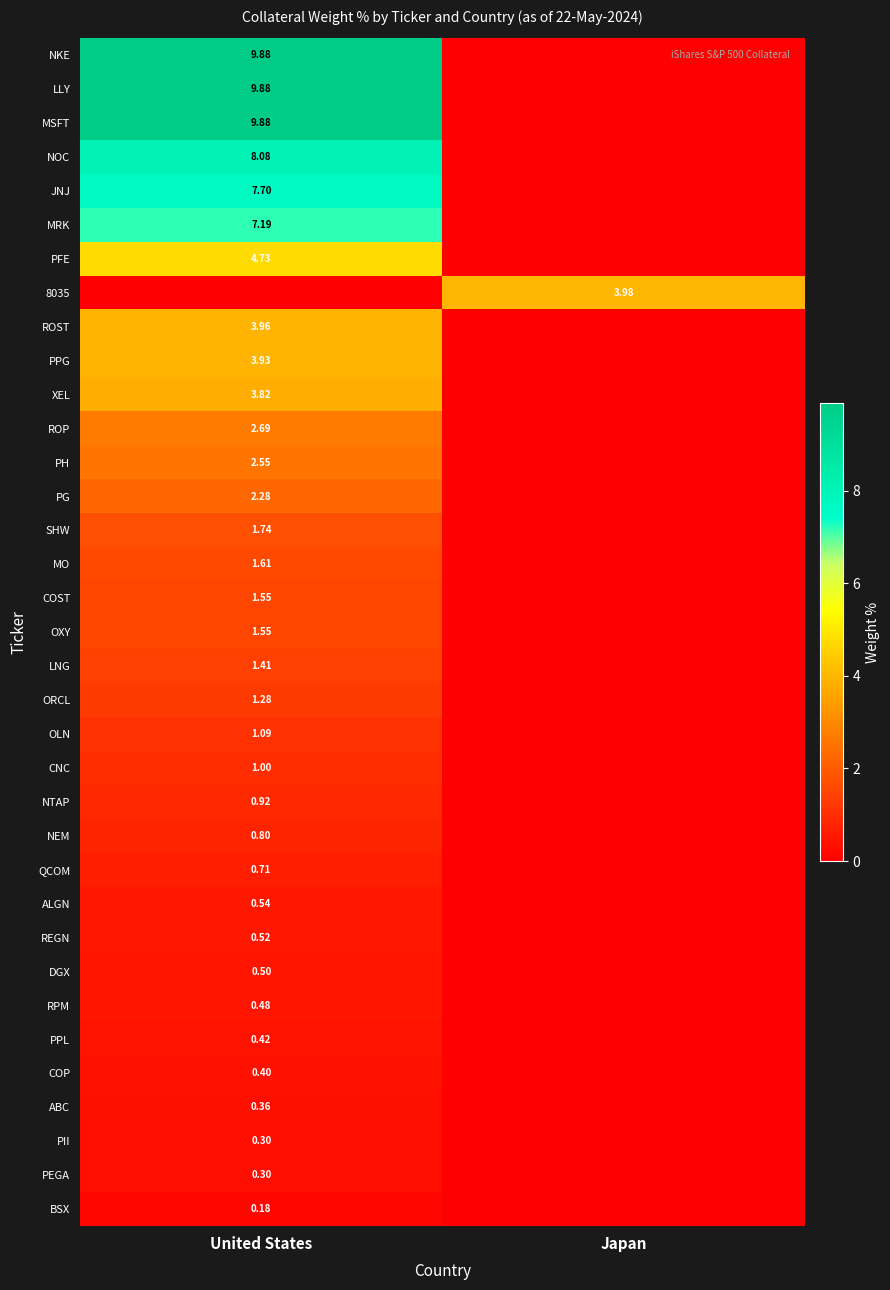

Which series changed the most between United States and Japan?

NKE